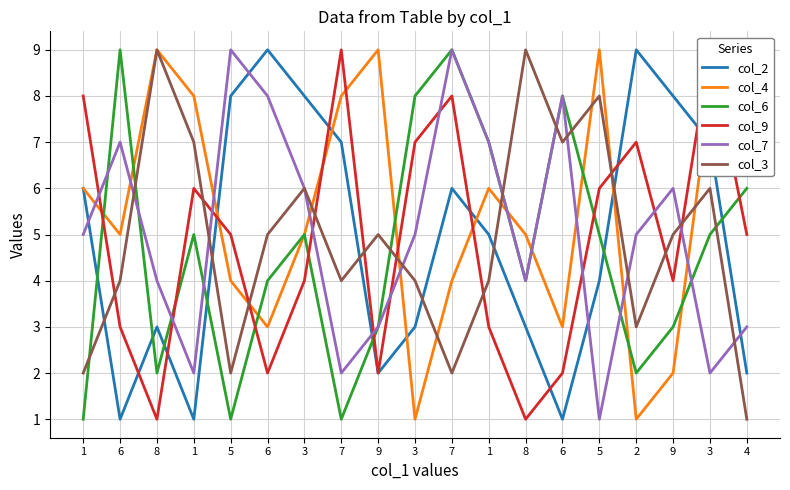

Count the number of data series in this chart.

6